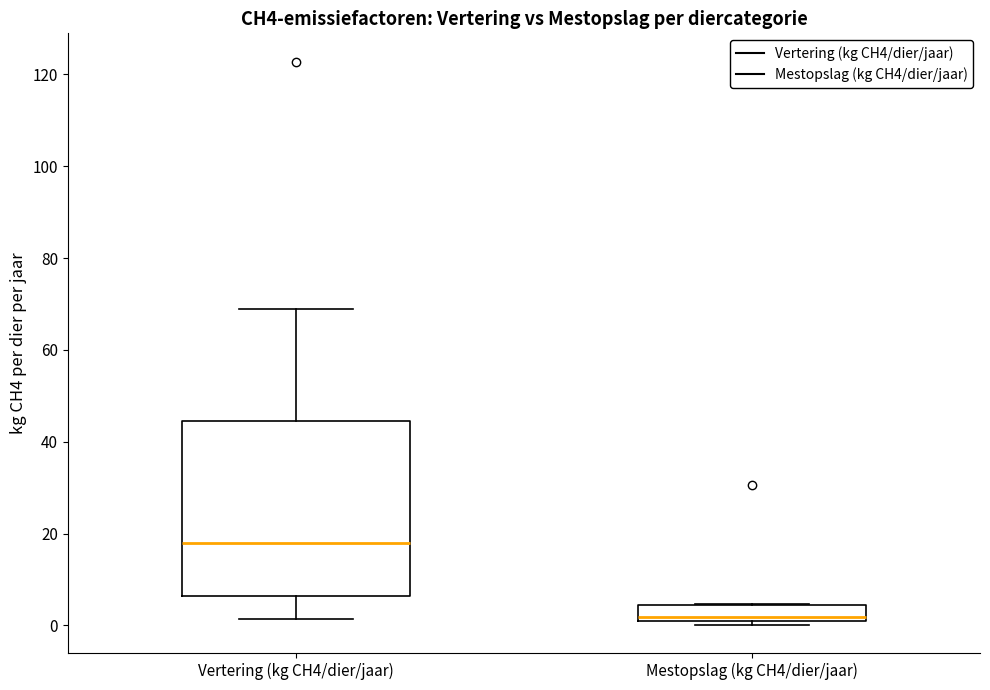

Which box's median line is the highest?

Vertering (kg CH4/dier/jaar)